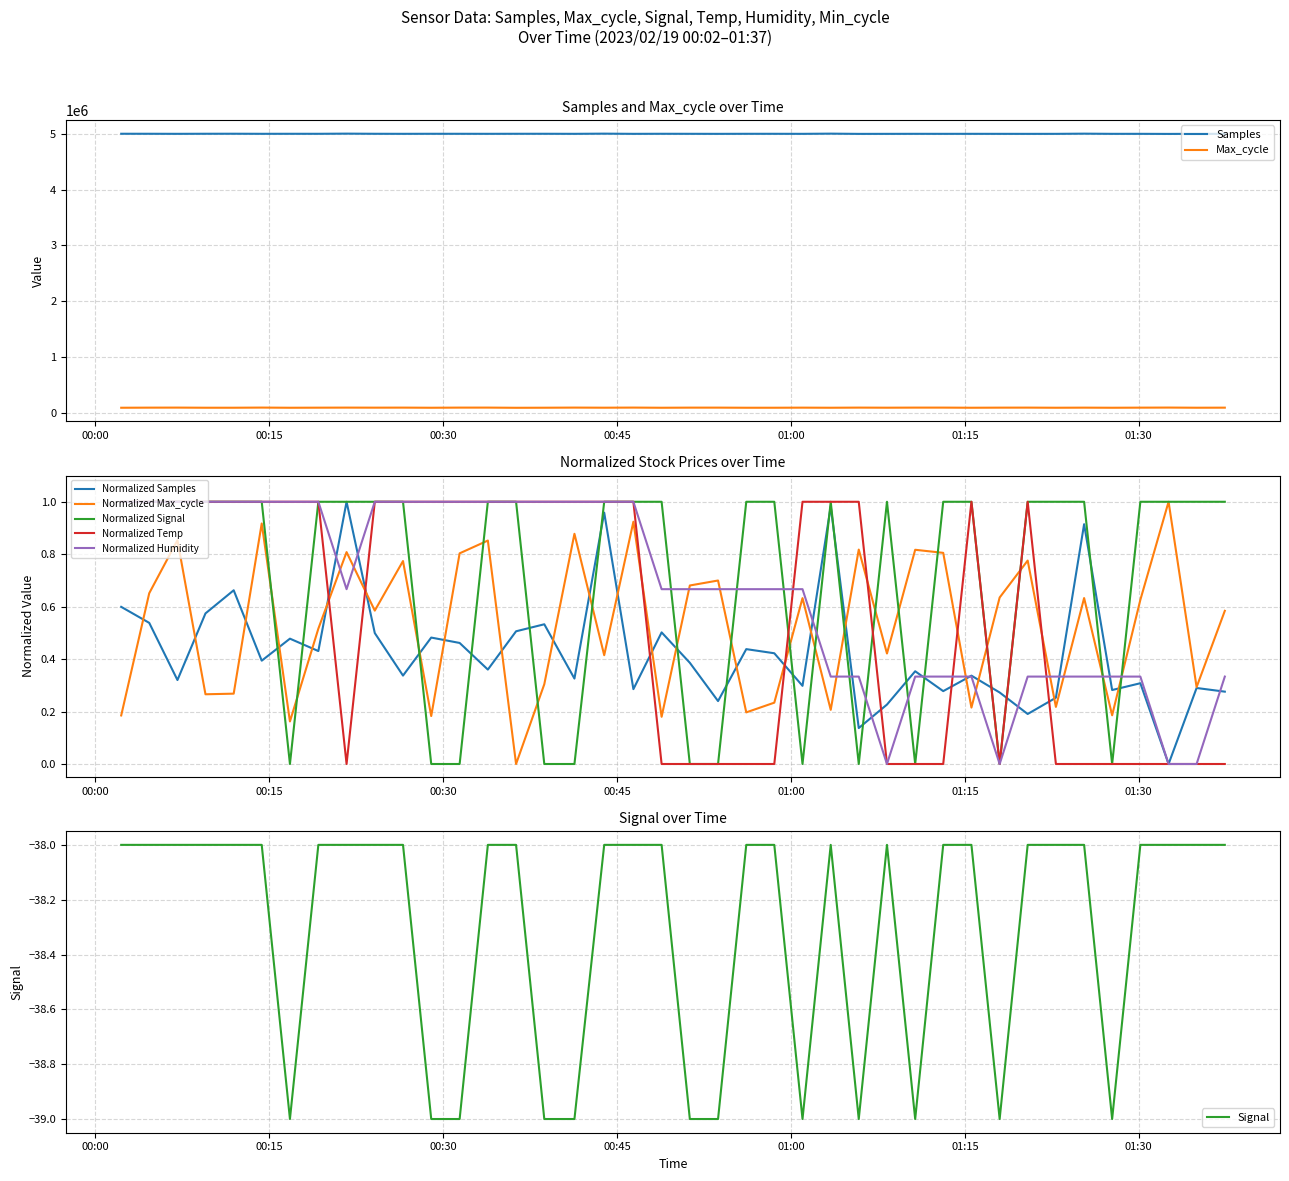

What is the label of the 5th point from the right?

2023/02/19 01:27:42